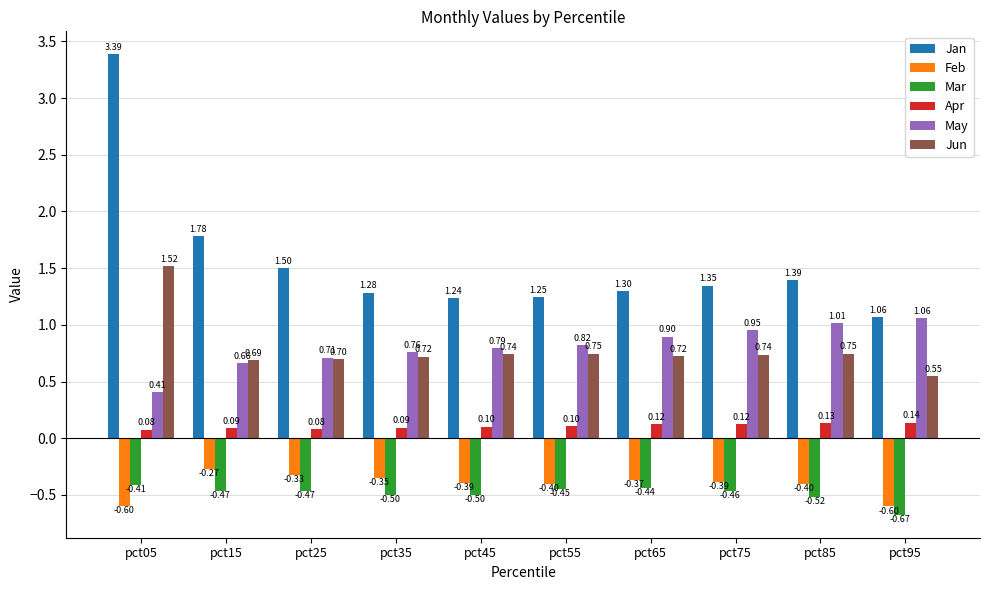

At which category does the chart reach its peak across all series?

pct05